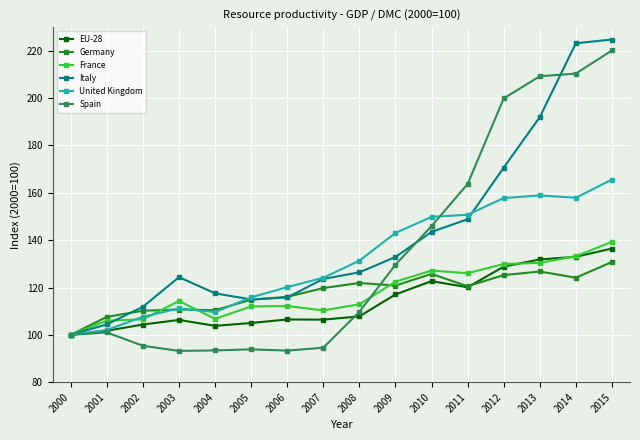

At which label is Spain closest to 156?

2011